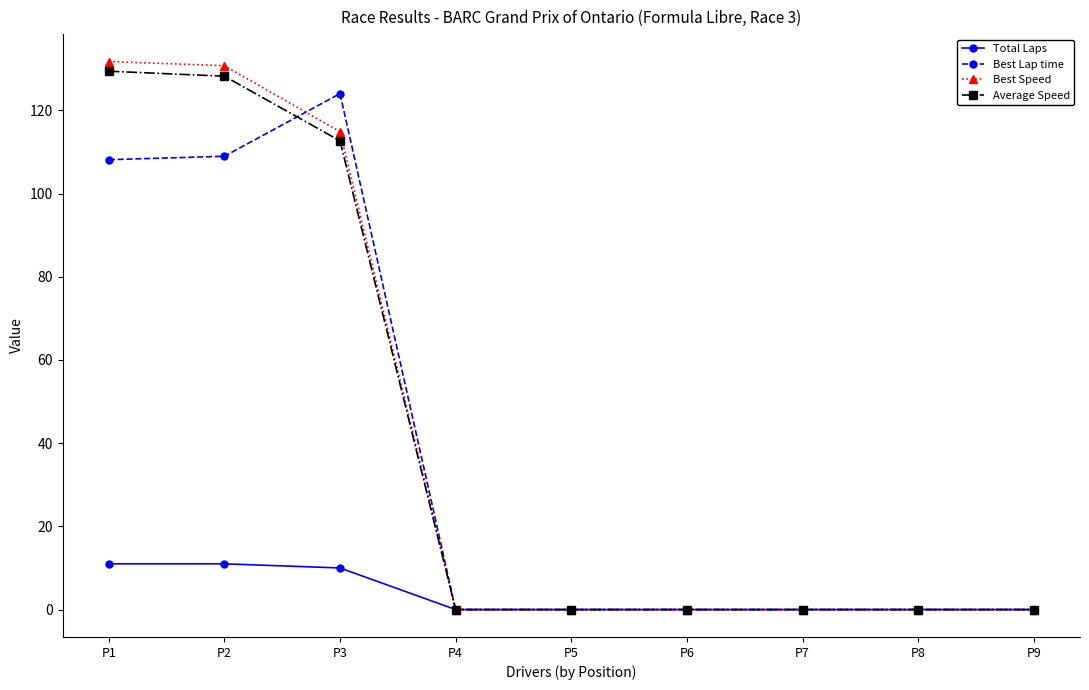

At how many categories does at least one series exceed 87?

3